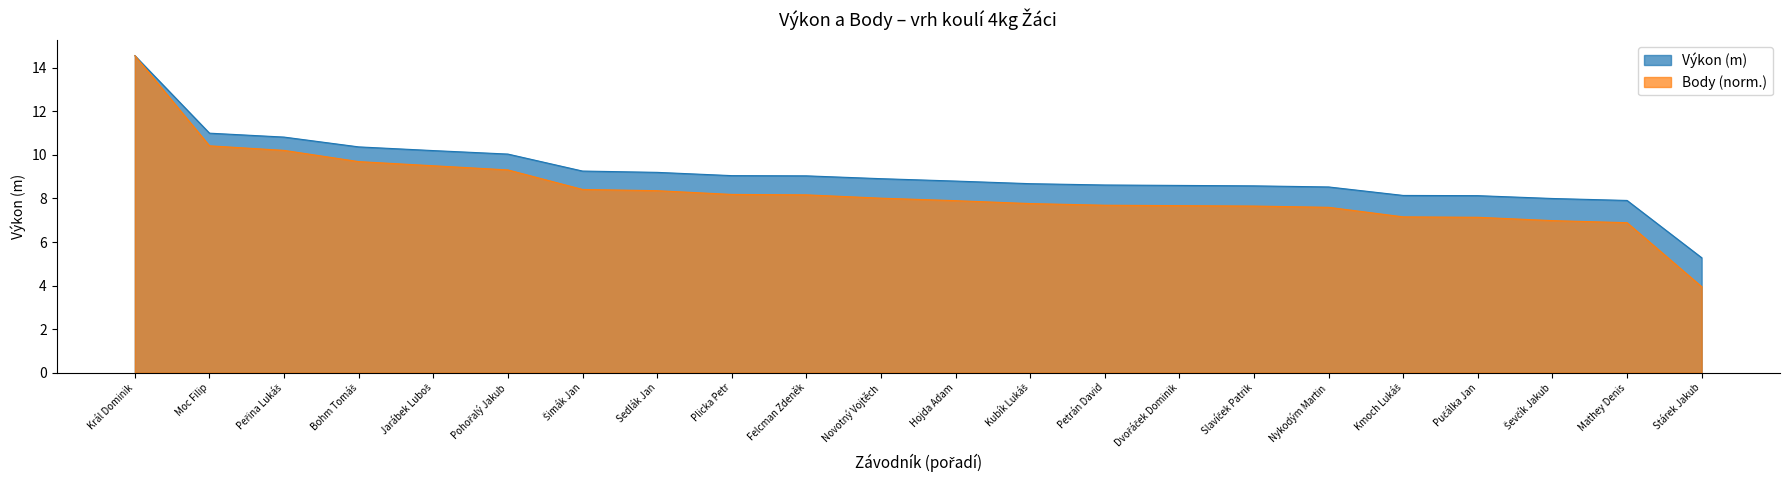

How many values in the Výkon series exceed 8?

19